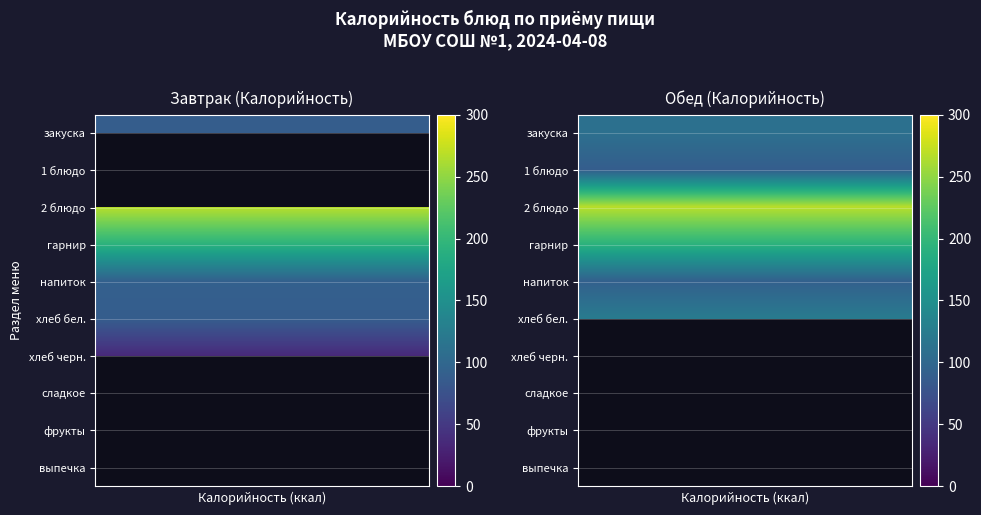

List the series in order of their peak value, highest first.

Завтрак, Обед